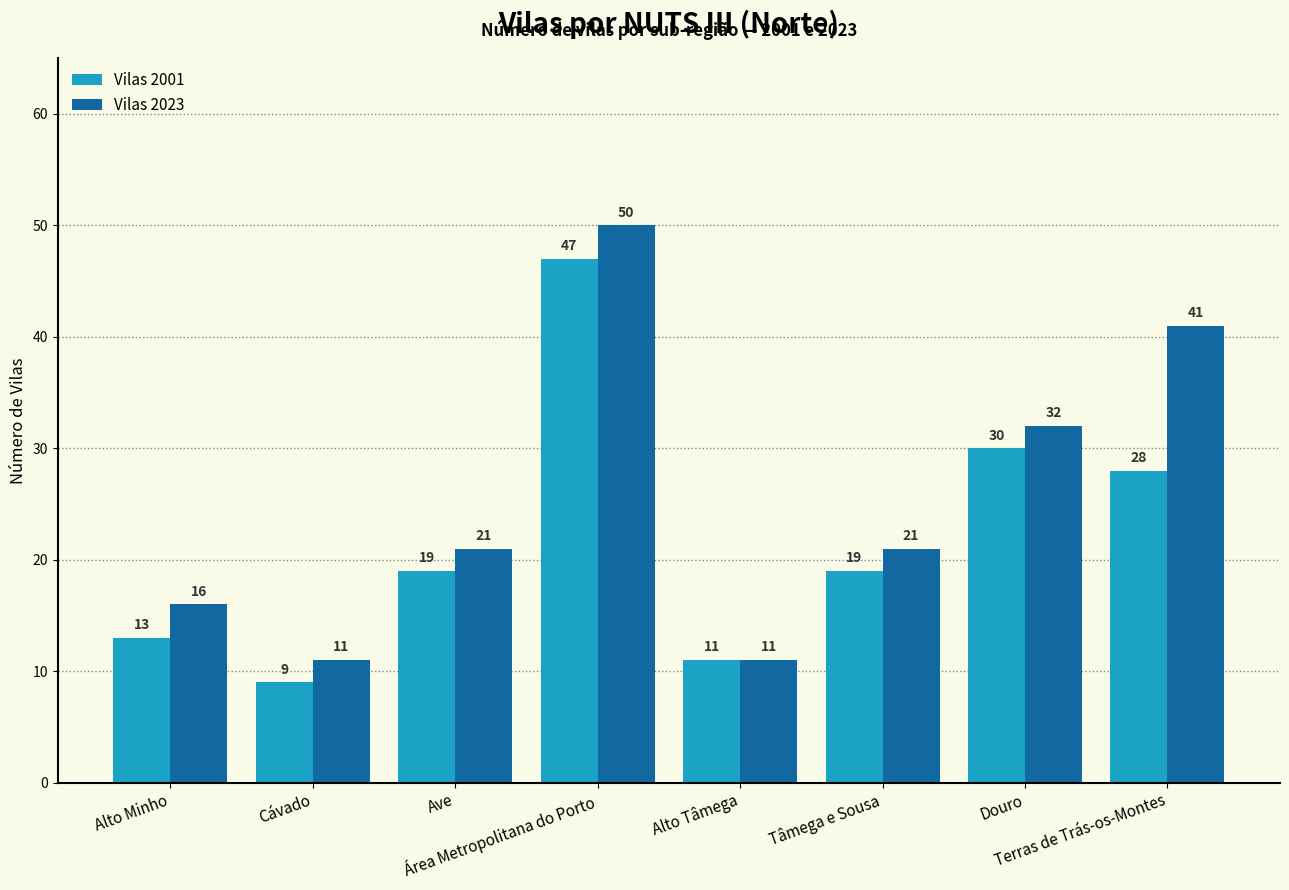

Which series has the largest total across all categories?

Vilas 2023